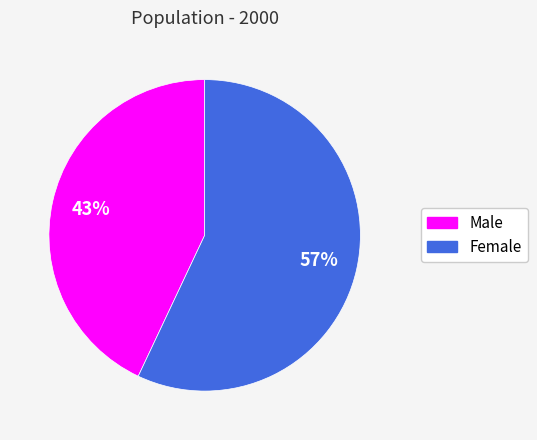

Which category accounts for the majority?

Female